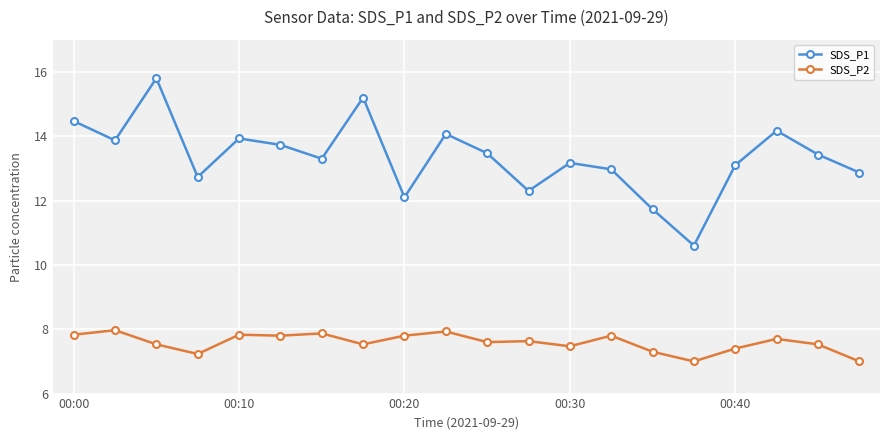

What is the average value of the SDS_P2 series?

7.6